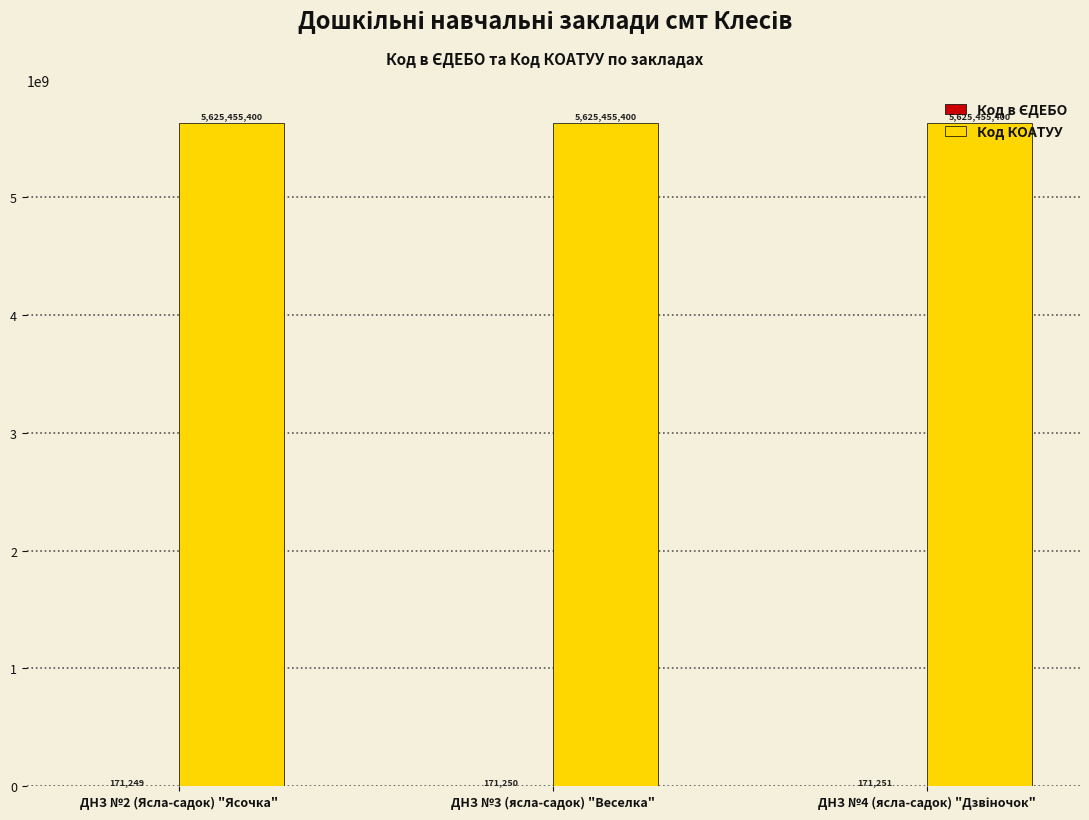

Which series has the largest total across all categories?

Код КОАТУУ